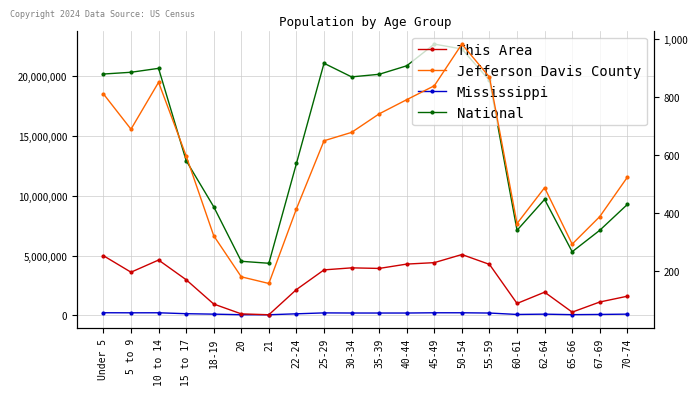

Is the value of Jefferson Davis County at 35-39 greater than the value of National at 25-29?

No